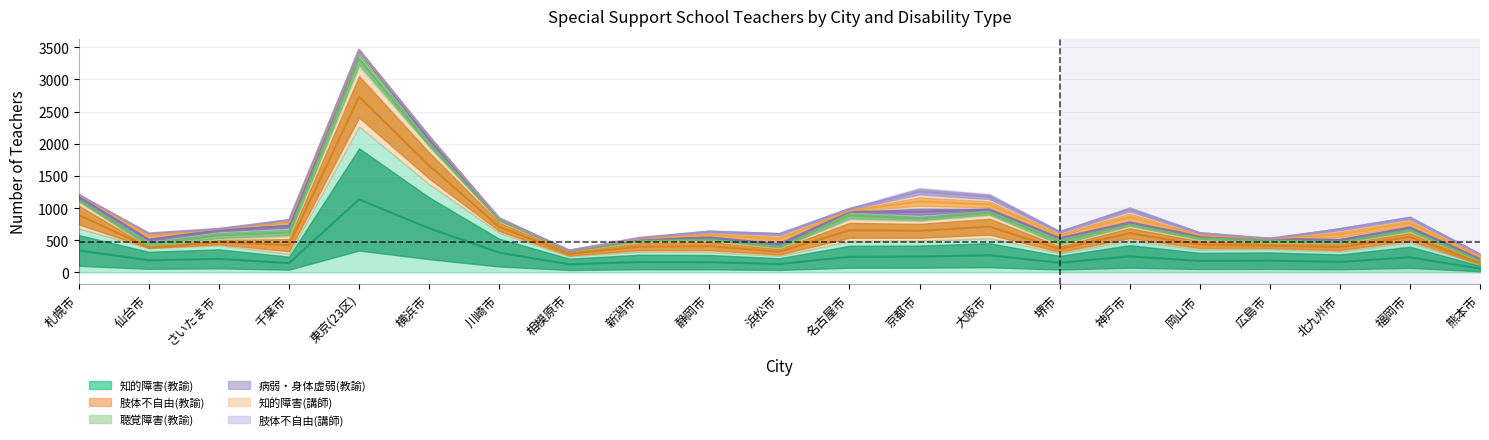

What is the maximum value for 肢体不自由(教諭)?

737